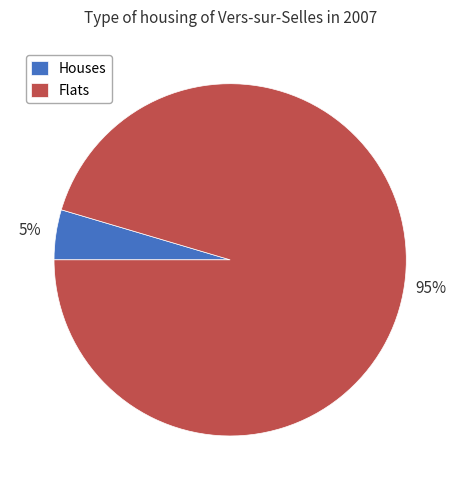

How many segments does this pie chart have?

2